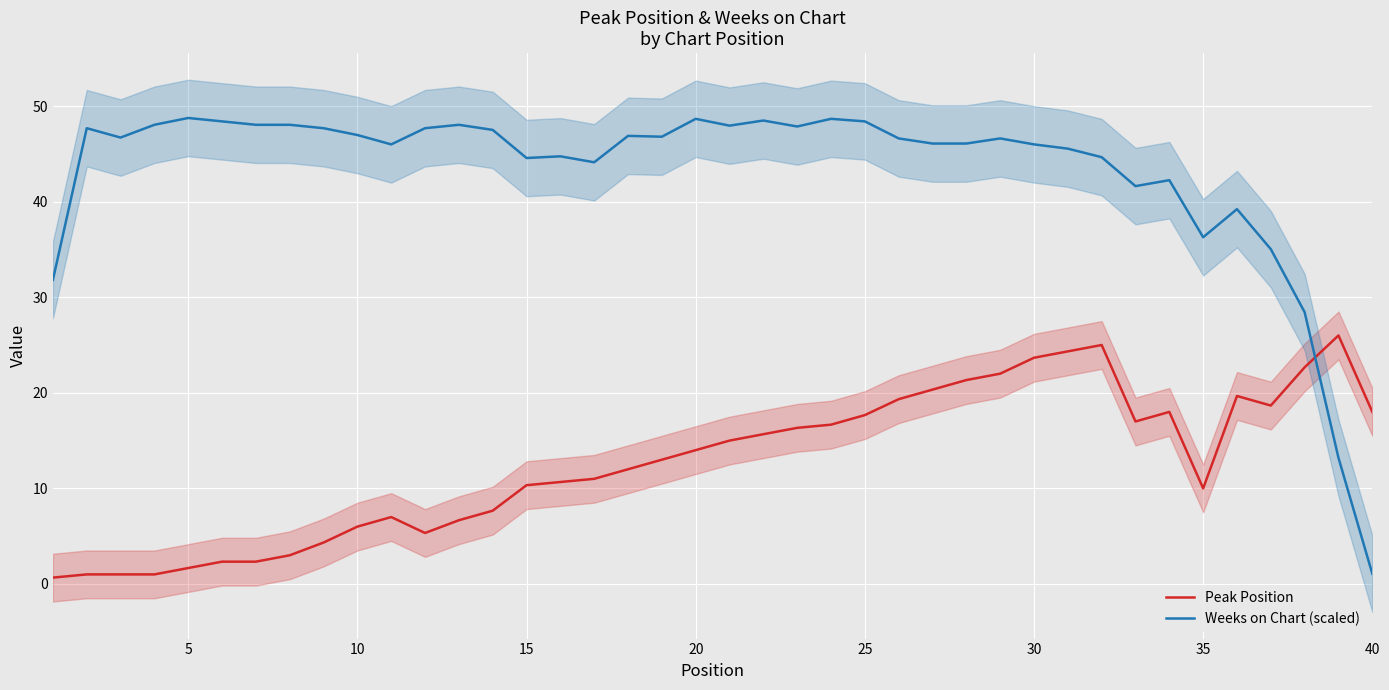

The value of Peak Position at 30 is 23.7. True or false?

True